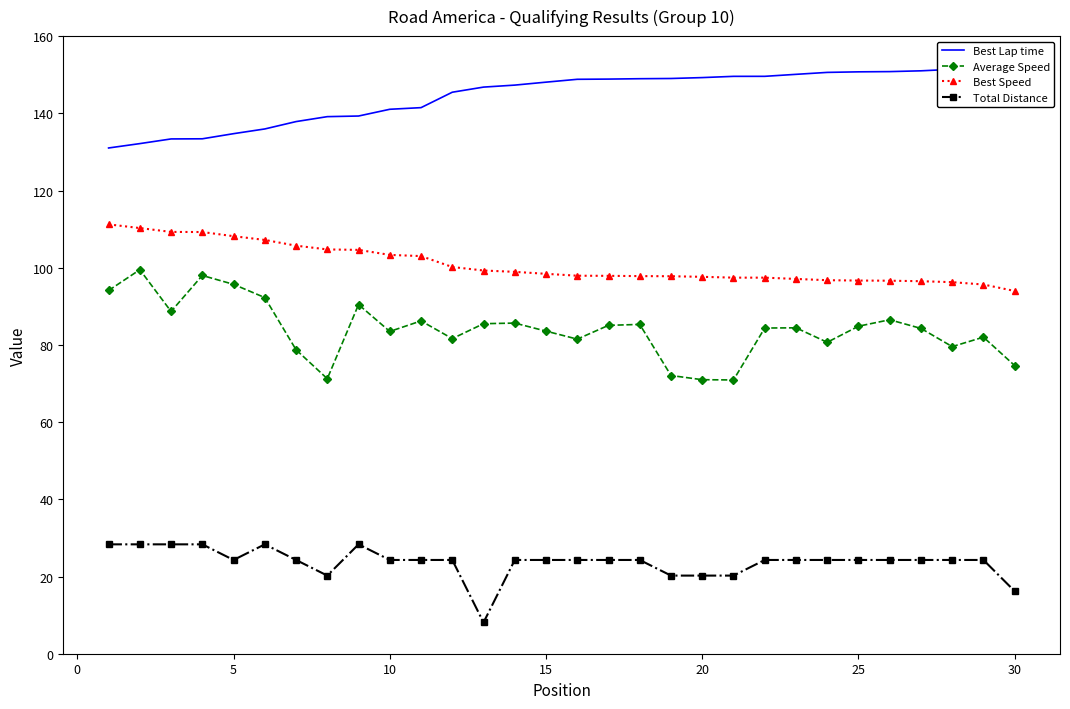

True or false: Average Speed and Best Speed cross at least once.

False